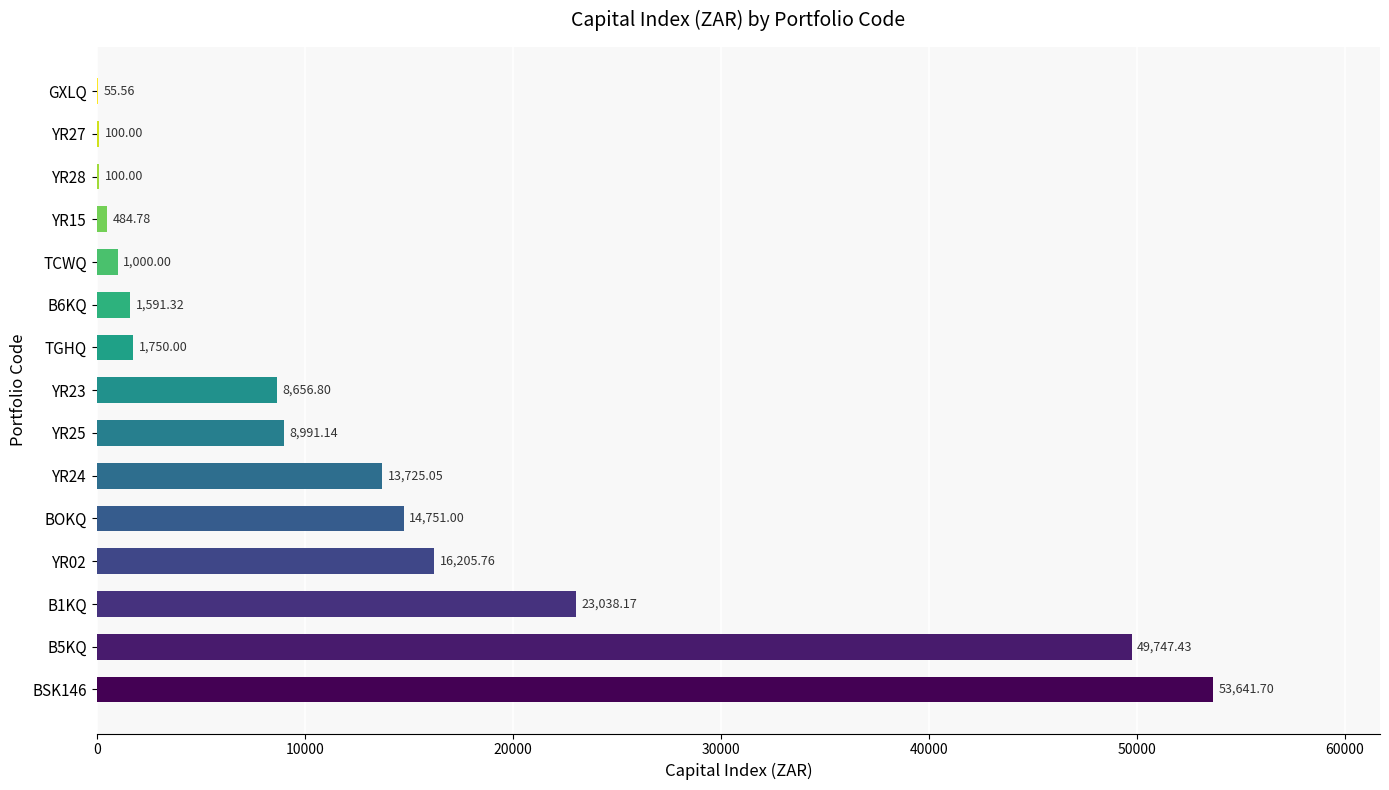

What is the sum of the values at GXLQ and YR15?

540.3